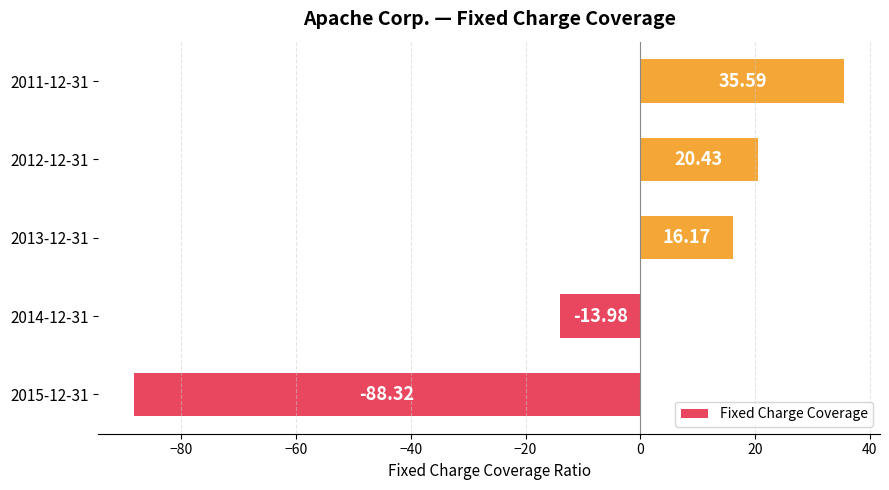

Are the bars horizontal?

Yes